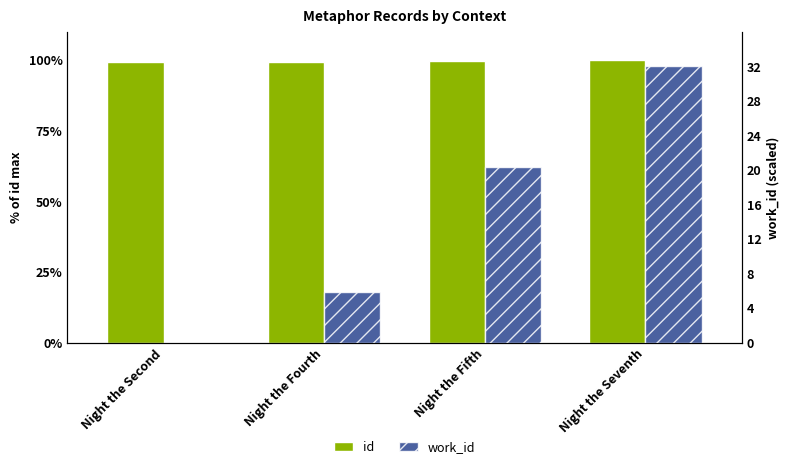

The value of id (% of max) at Night the Second is 65.0. True or false?

False